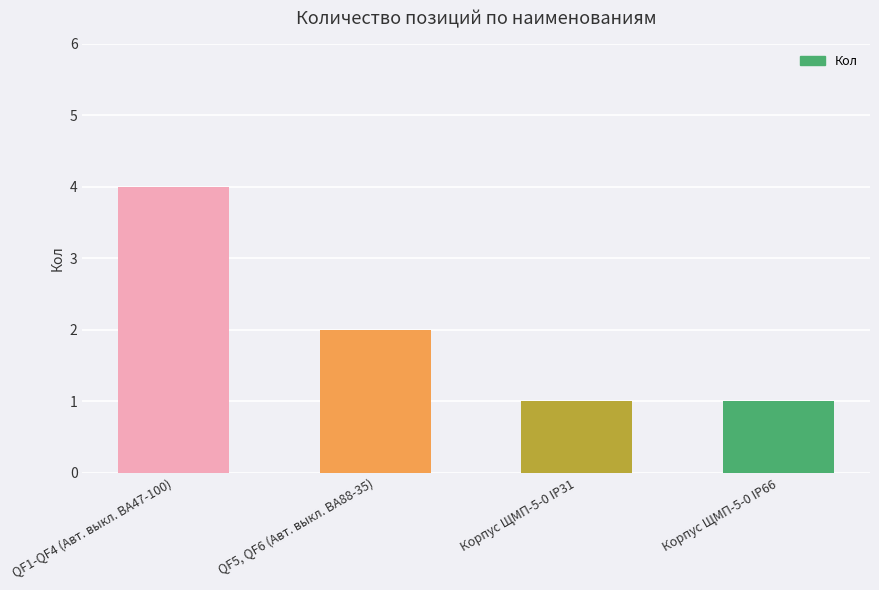

What is the ratio of the value at Корпус ЩМП-5-0 IP31 to the value at Корпус ЩМП-5-0 IP66?

1.0